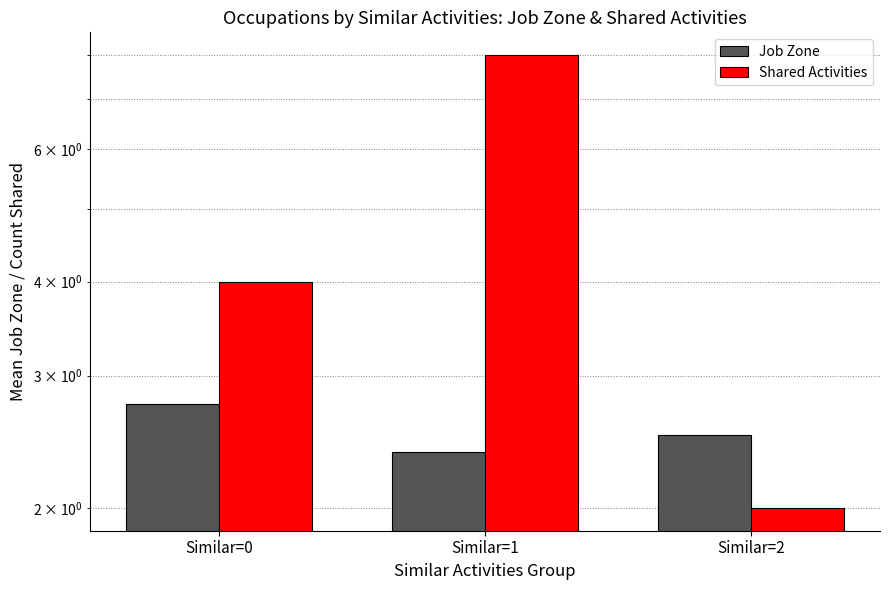

What is the difference between the Shared Activities values at Similar=0 and Similar=1?

4.0